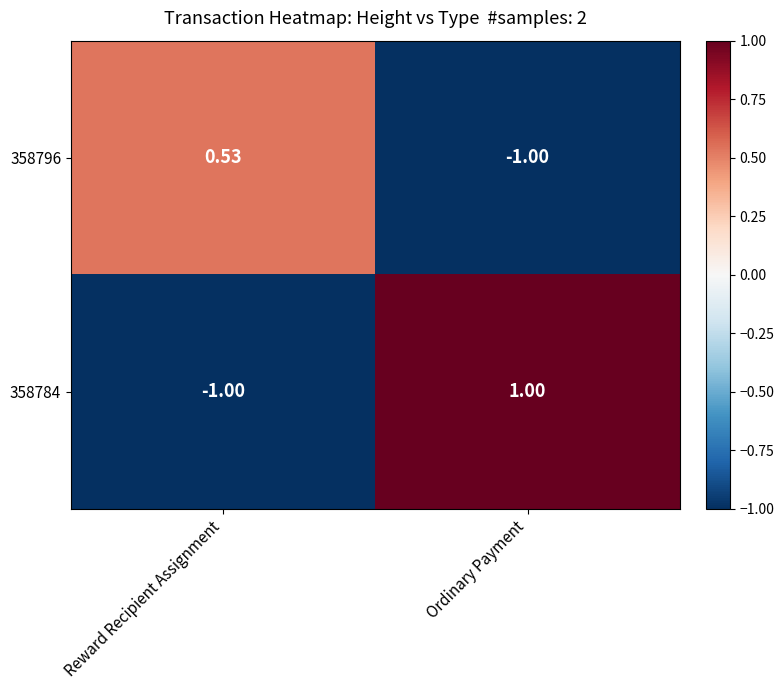

At which category is the sum across all series the highest?

Ordinary Payment